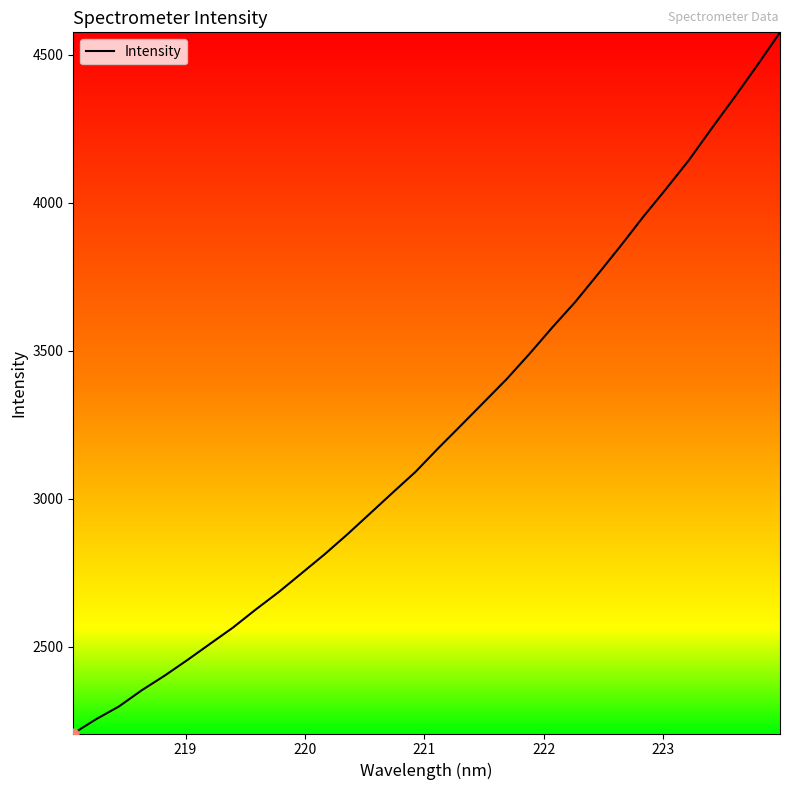

What is the difference between the maximum and minimum values?

2368.9